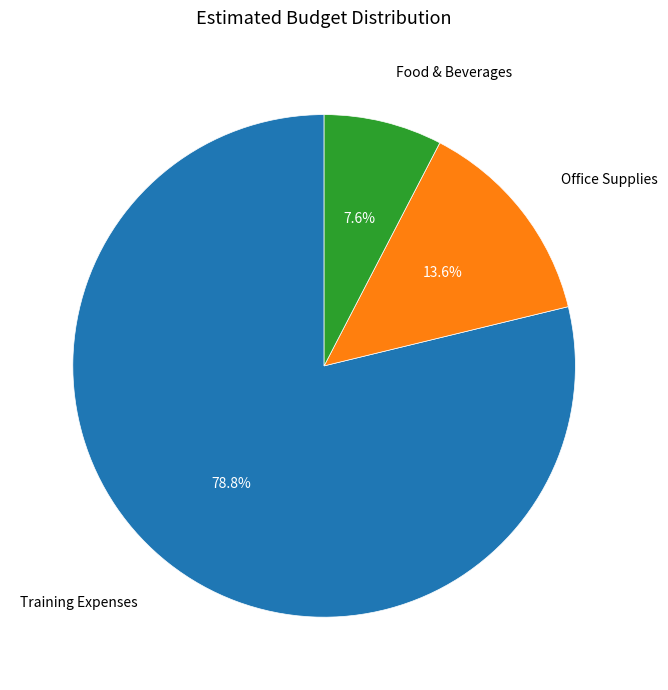

What percentage do Food & Beverages and Office Supplies together represent?

21.2%